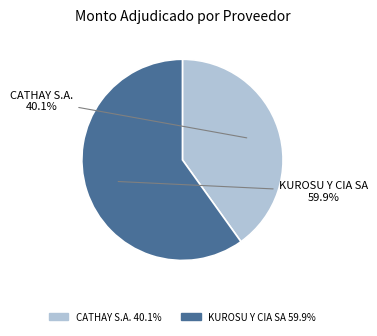

Rank the categories by value from lowest to highest.

CATHAY S.A., KUROSU Y CIA SA